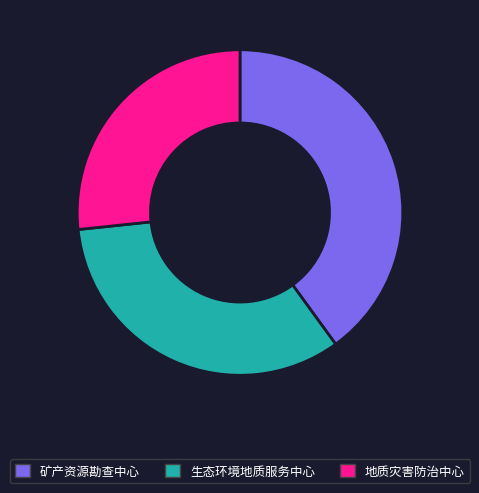

Count the number of slices in the pie.

3